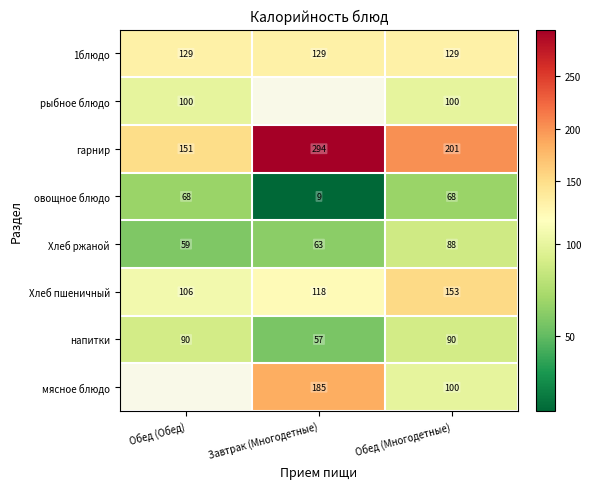

How many series are shown in this chart?

8